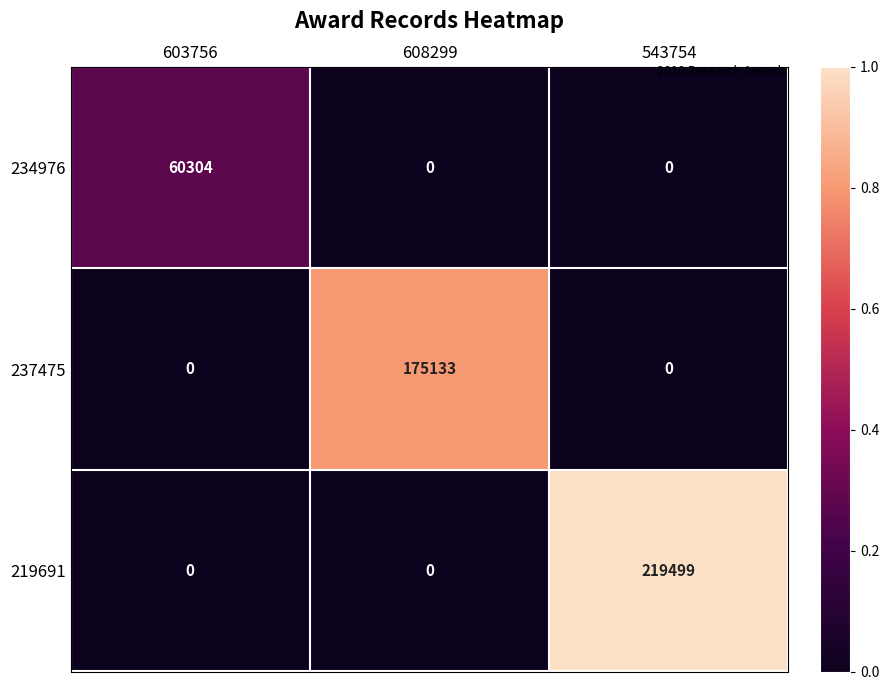

At how many categories does at least one series exceed 0?

3